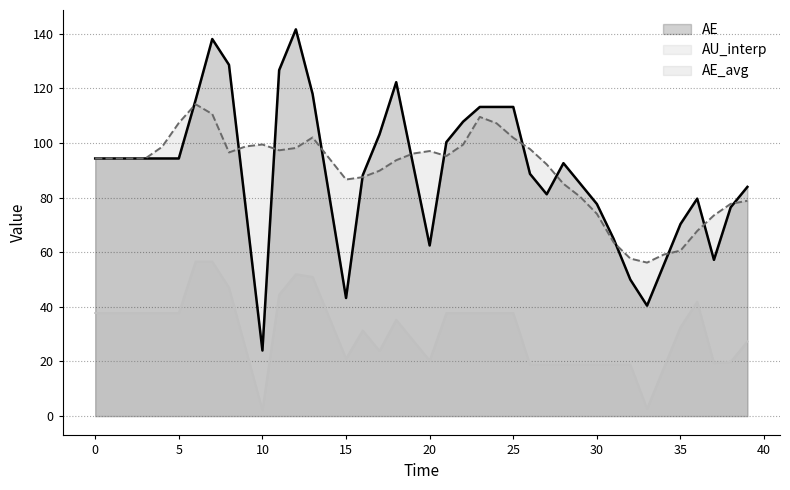

How many interior local peaks does the AE_avg series have?

5